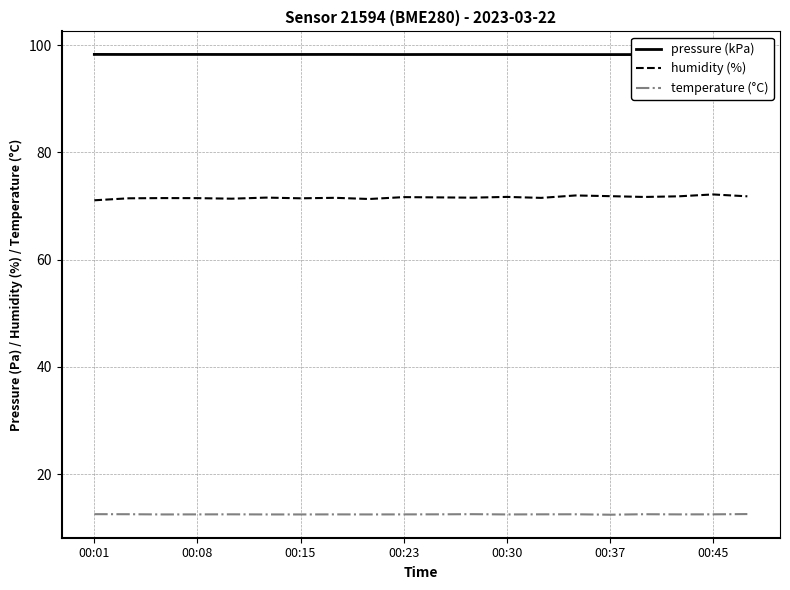

How many interior local valleys does the pressure (kPa) series have?

5